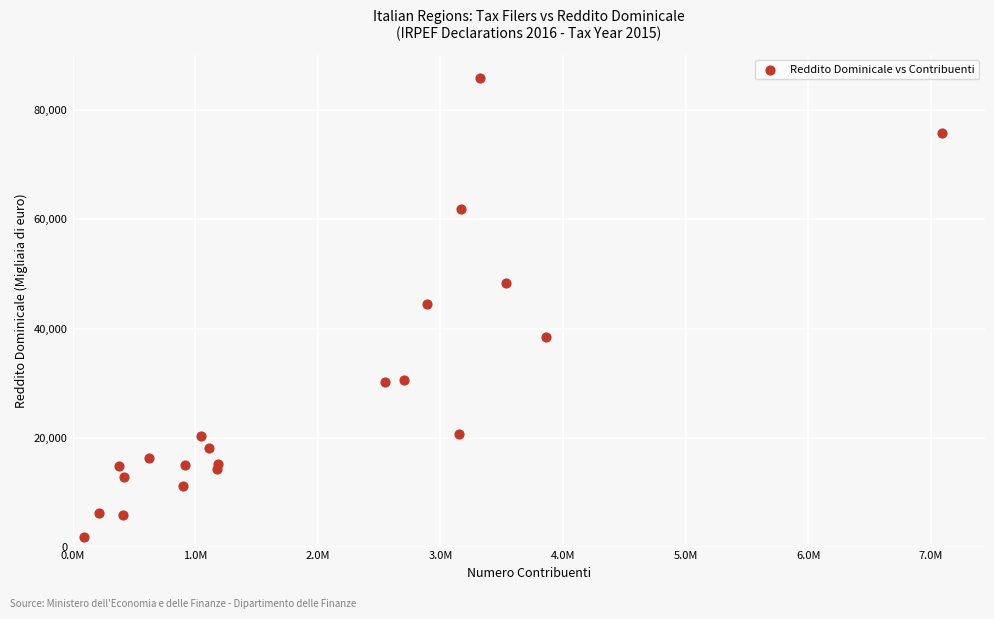

What is the range of X values (max minus min)?

6993146